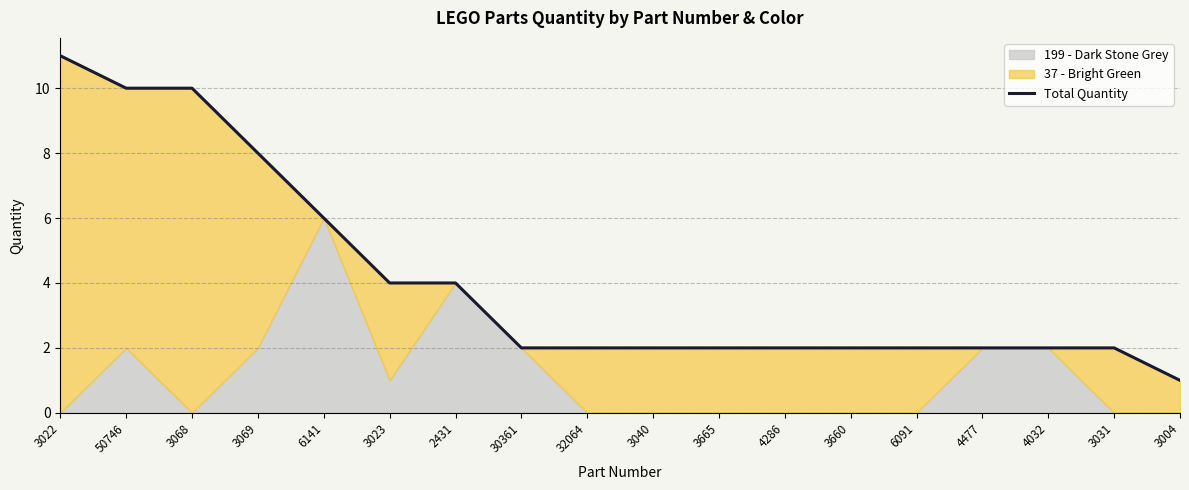

Reading left to right, what are all the values shown in this chart?

3022=11	50746=10	3068=10	3069=8	6141=6	3023=4	2431=4	30361=2	32064=2	3040=2	3665=2	4286=2	3660=2	6091=2	4477=2	4032=2	3031=2	3004=1